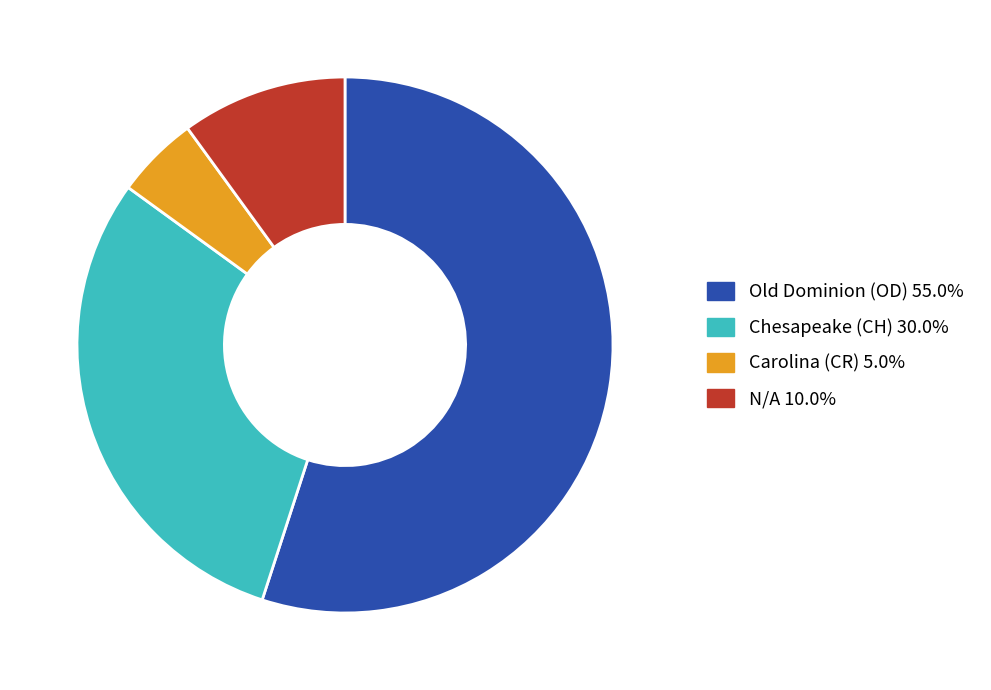

How many slices are in this pie chart?

4